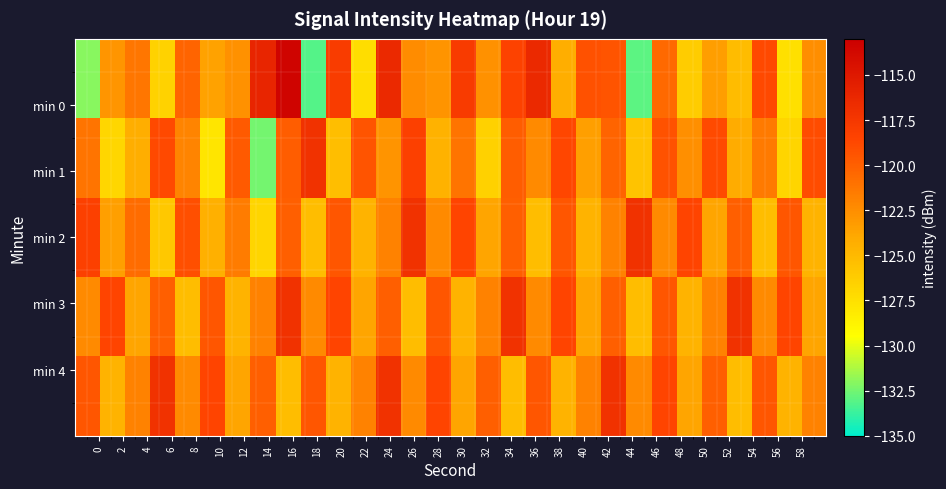

How many distinct data groups are displayed?

5